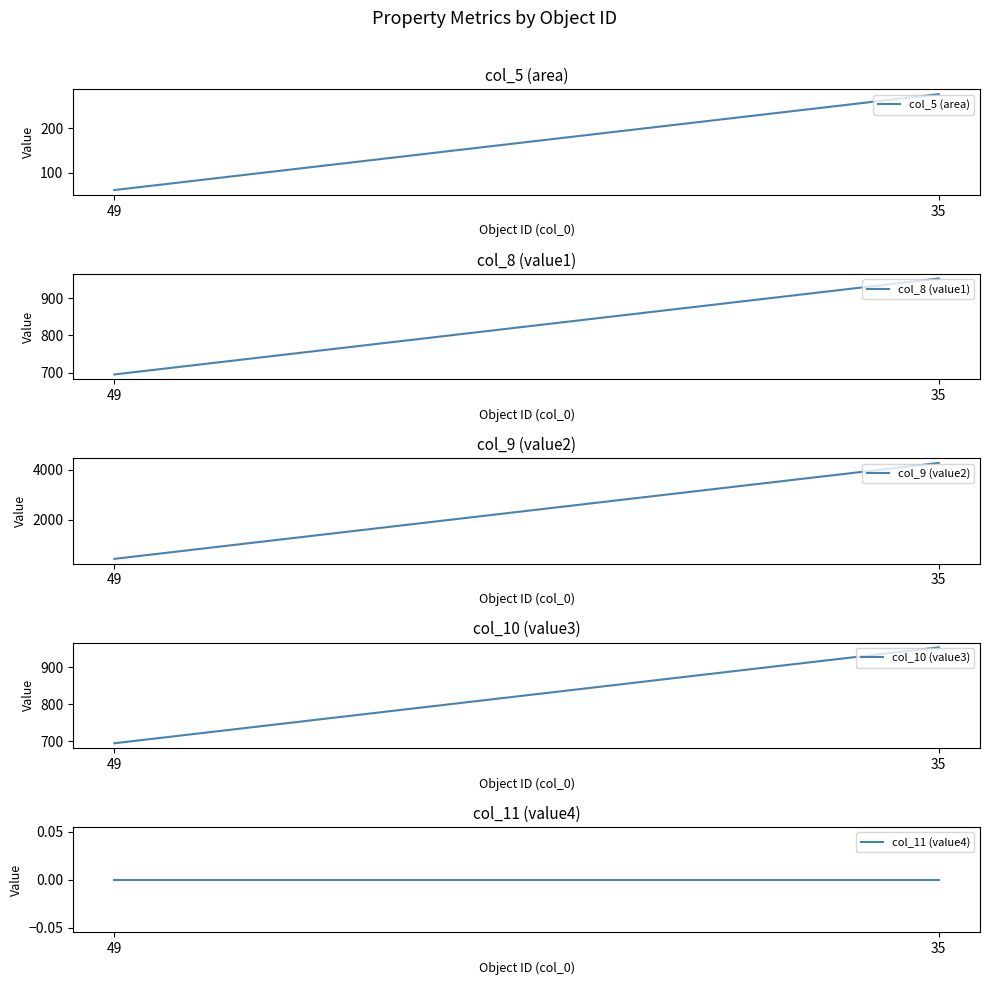

Which series has the largest total across all categories?

col_9 (value2)